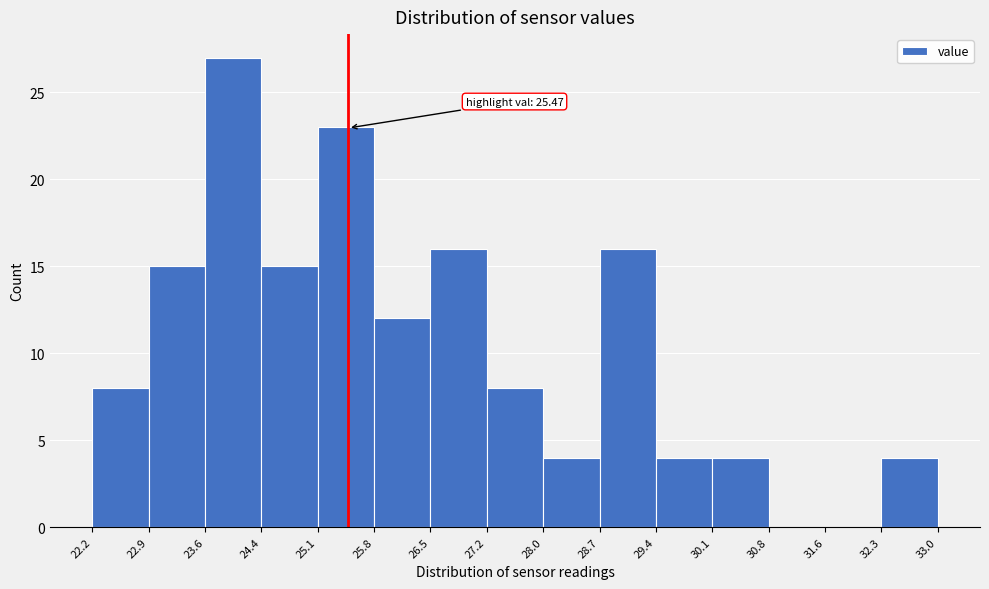

Which range on the x-axis has the tallest bar?

23.6 to 24.4